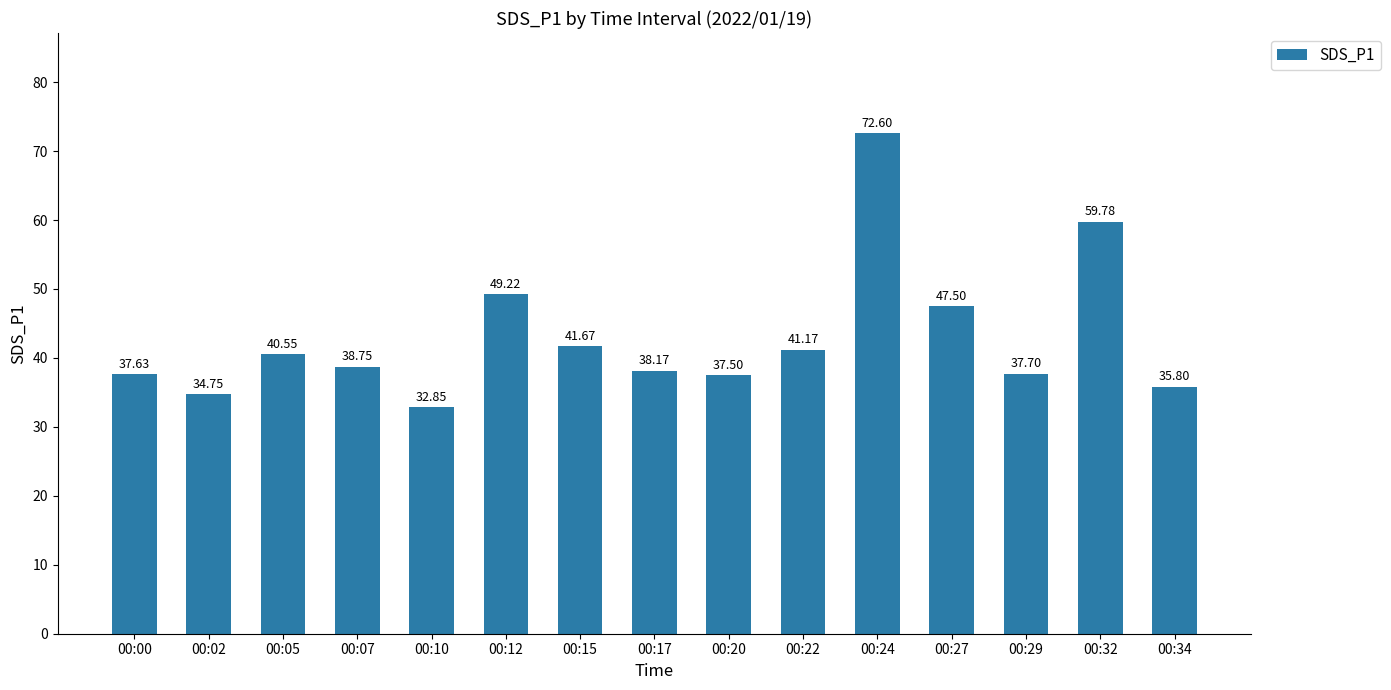

Read the value at 00:00.

37.6